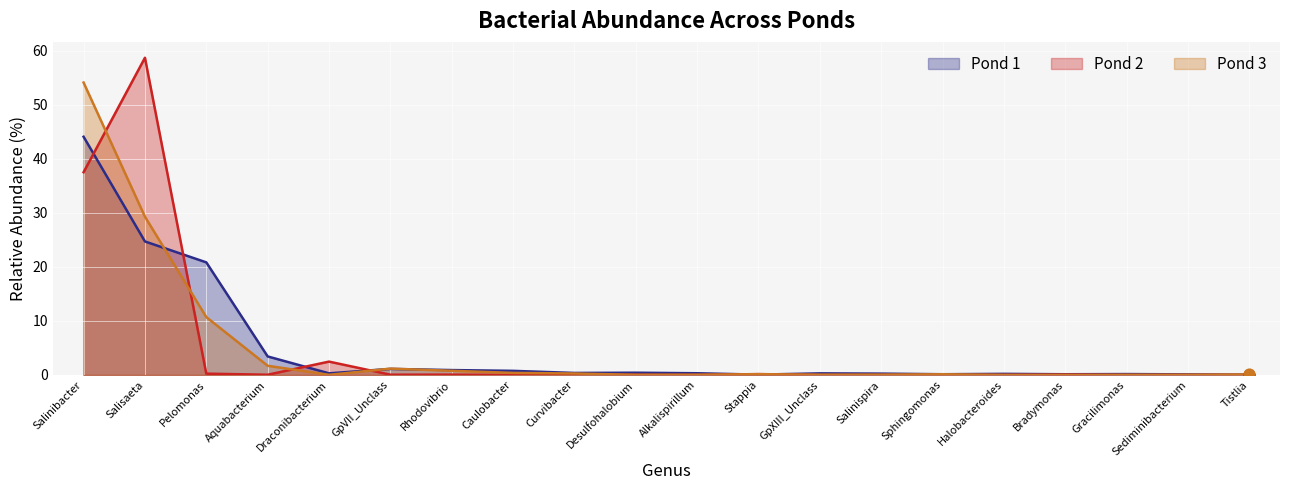

What is the total value across all series at Salinibacter?

135.7